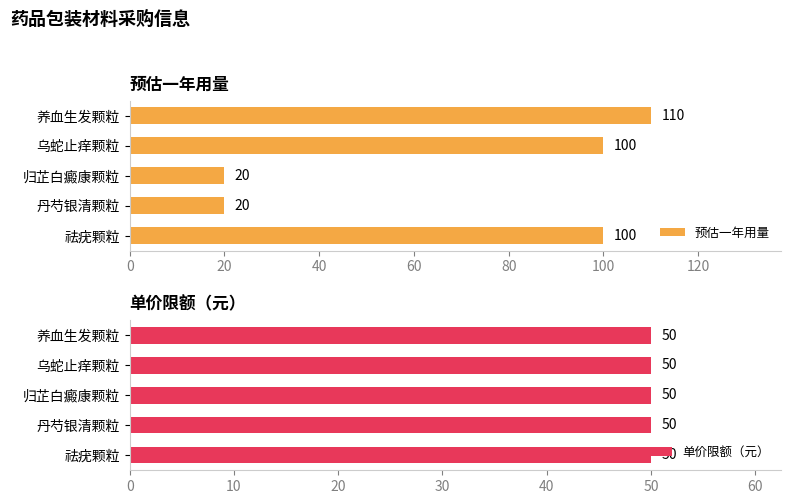

At which label does 预估一年用量 reach its peak?

养血生发颗粒